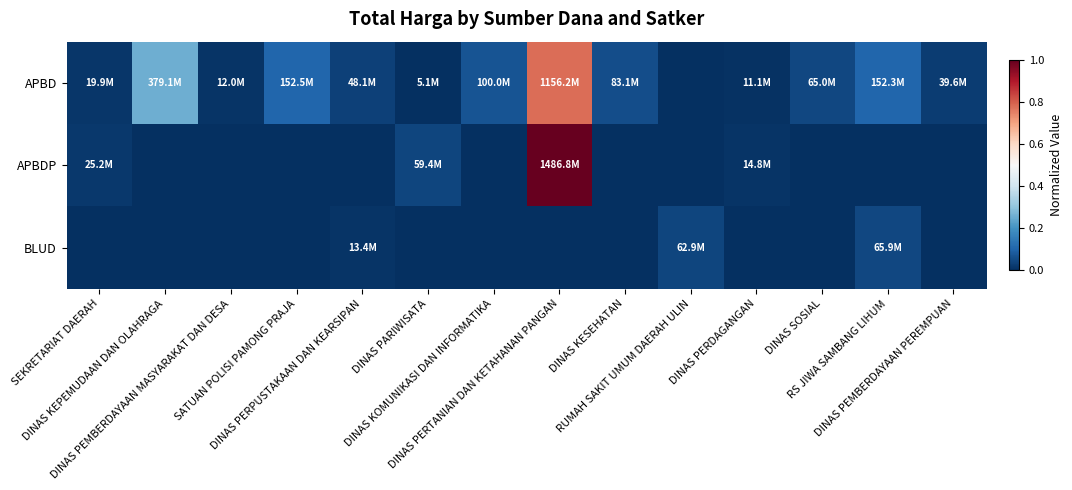

Which series has the largest total across all categories?

APBD